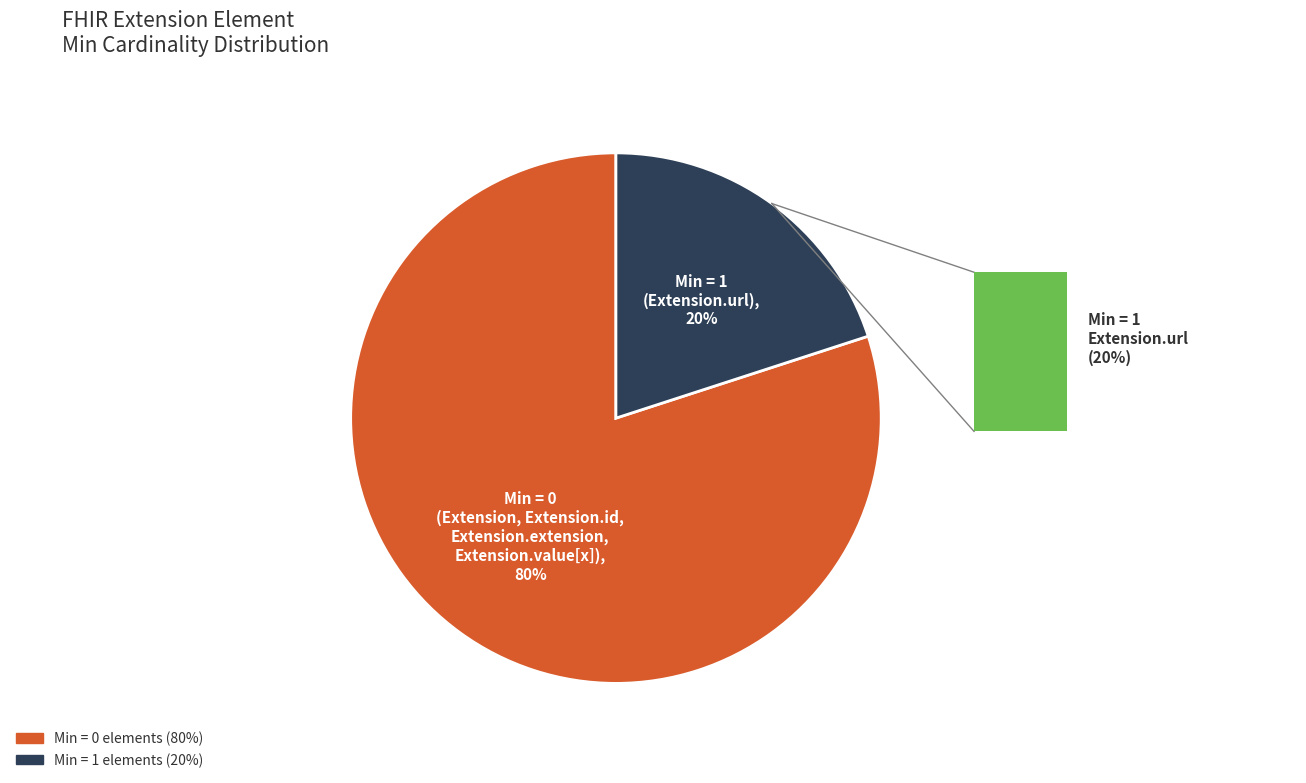

Is there a majority slice in this chart?

Yes